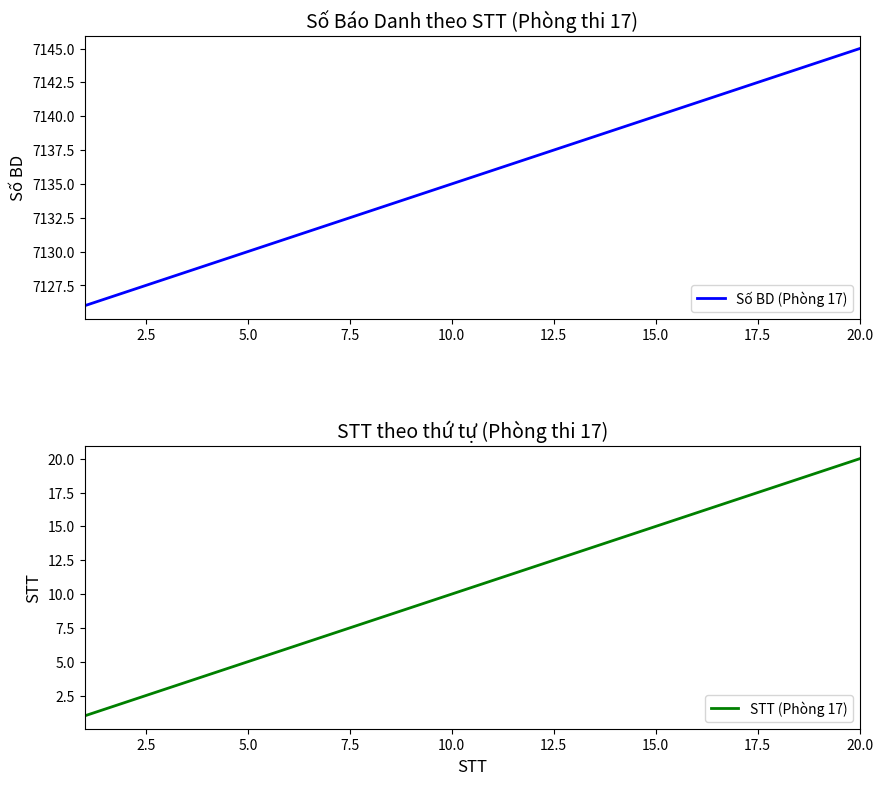

The value of Số BD (Phòng 17) at 5.0 is 11106. True or false?

False